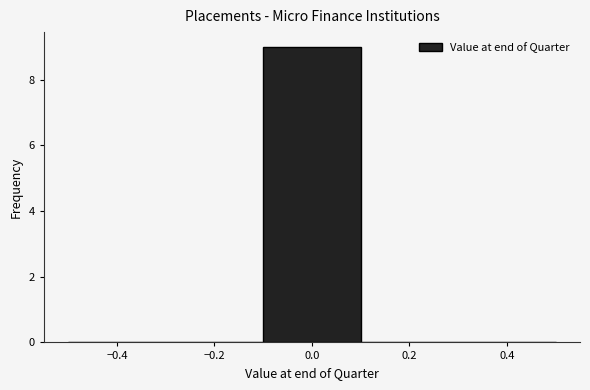

What is the height of the bar covering -0.1 to 0.1 on the x-axis? The values are not printed on the chart, so give them approximately, as read against the axis.

9